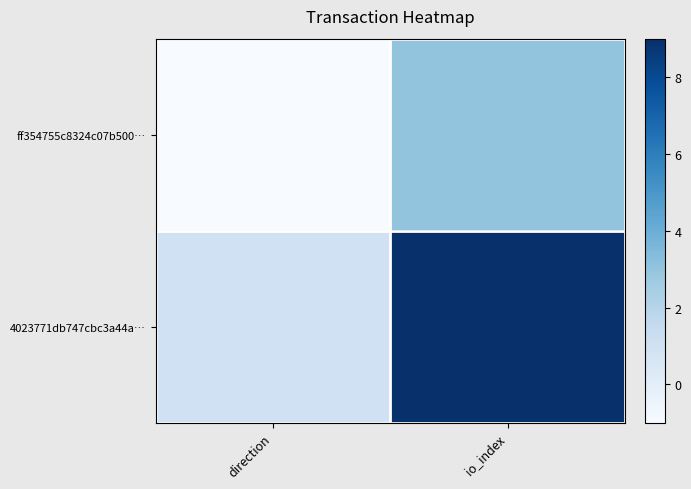

Reading left to right, what are all the values shown in this chart?

ff354755c8324c07b500…: direction=-1	io_index=3
4023771db747cbc3a44a…: direction=1	io_index=9